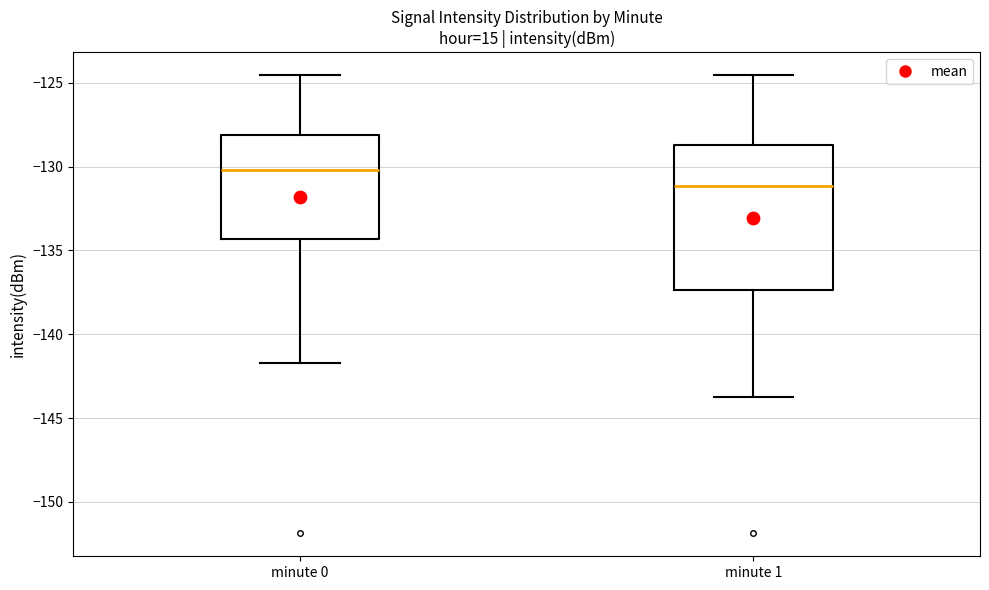

Reading left to right, transcribe this box plot: for each box, give where its median line is, the range the box spans, and where its two whiskers end, as read against the y-axis. The values are not printed on the chart, so give them approximately, as read against the axis.

minute 0: median -130.0, box -134.5 to -128.0, whiskers -141.5 to -124.5
minute 1: median -131.0, box -137.5 to -128.5, whiskers -144.0 to -124.5